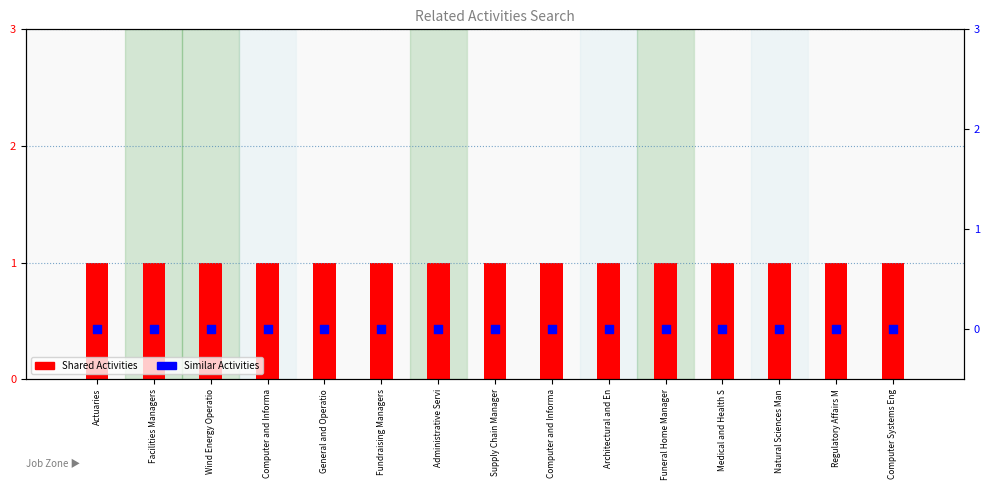

At how many categories does at least one series exceed 0?

15